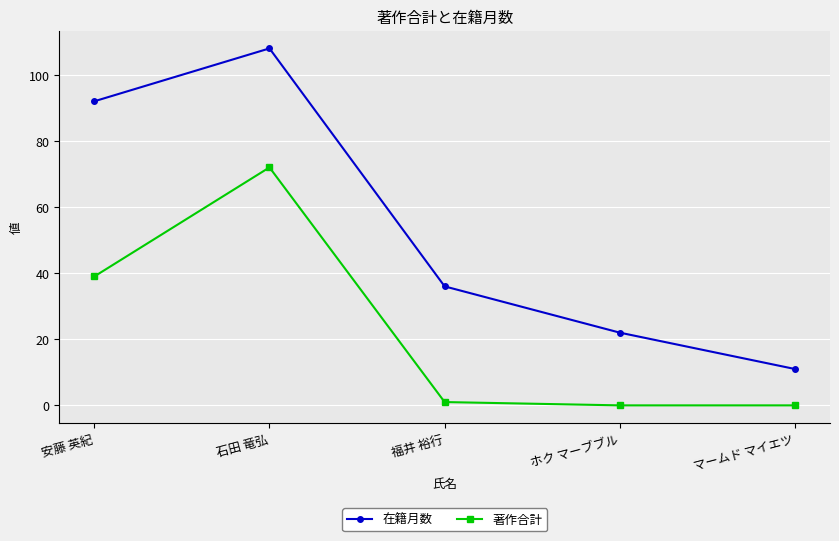

True or false: 著作合計 has a value of 1 at 福井 裕行.

True